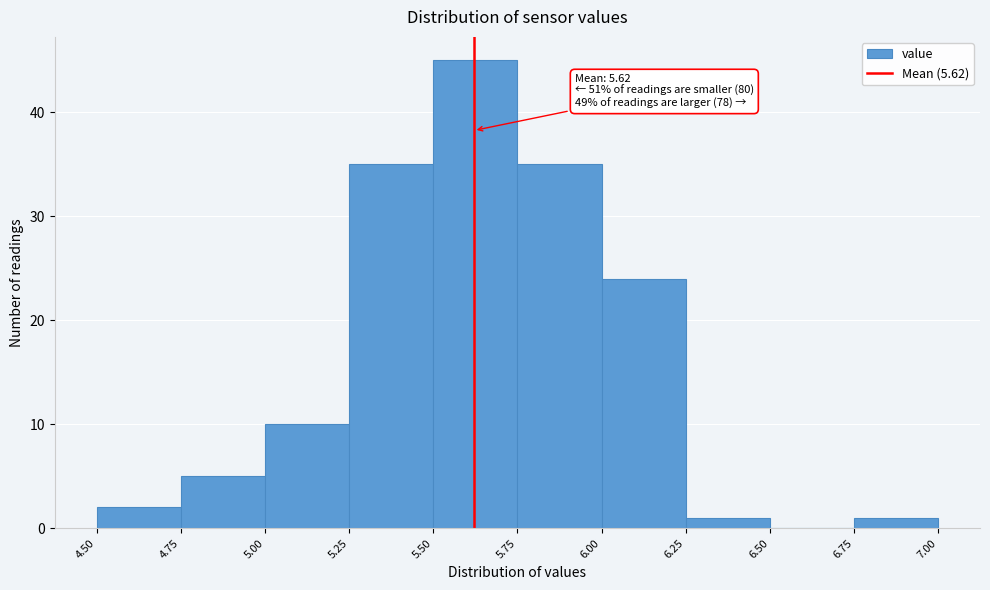

Over which range of the x-axis is the bar tallest?

5.50 to 5.75